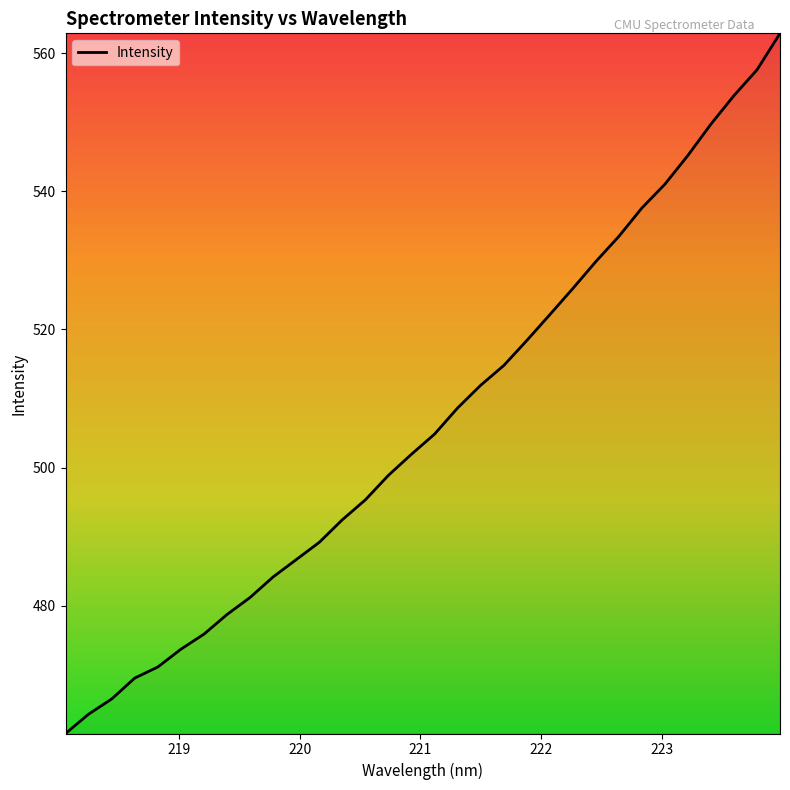

Does the chart have visible grid lines?

No